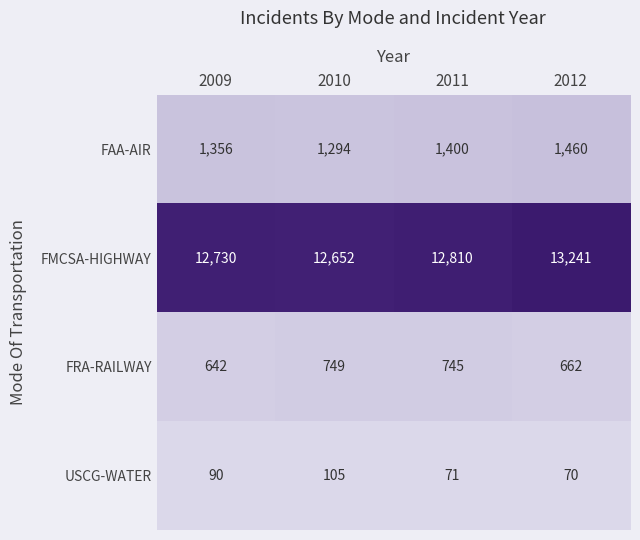

Reading right to left, extract all data points from this chart.

FAA-AIR: 1460	1400	1294	1356
FMCSA-HIGHWAY: 13241	12810	12652	12730
FRA-RAILWAY: 662	745	749	642
USCG-WATER: 70	71	105	90